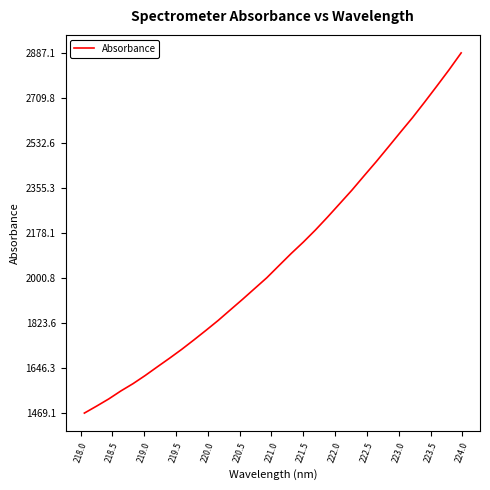

What is the smallest value displayed?

1469.1